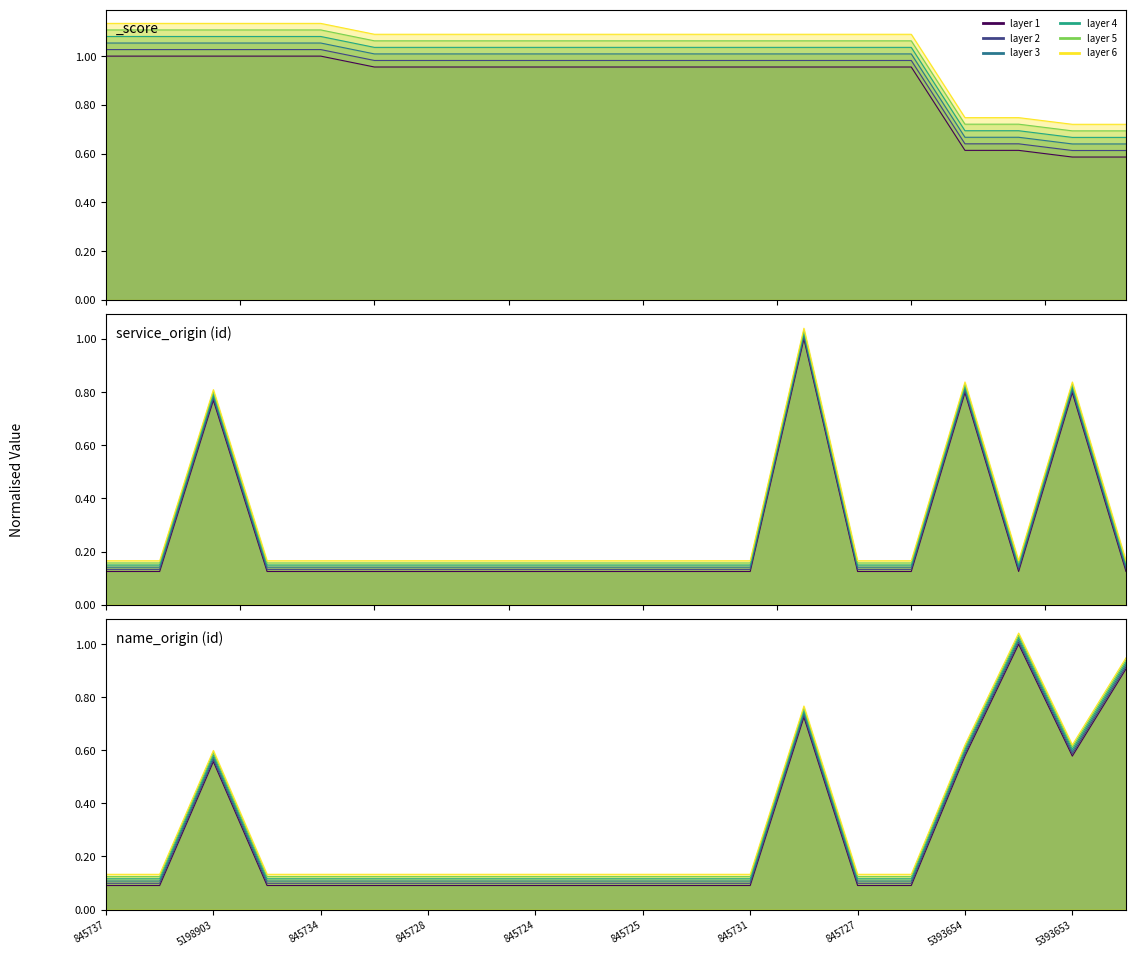

True or false: series 2 and series 6 cross at least once.

False